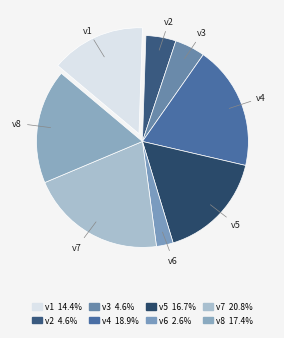

How many segments does this pie chart have?

8